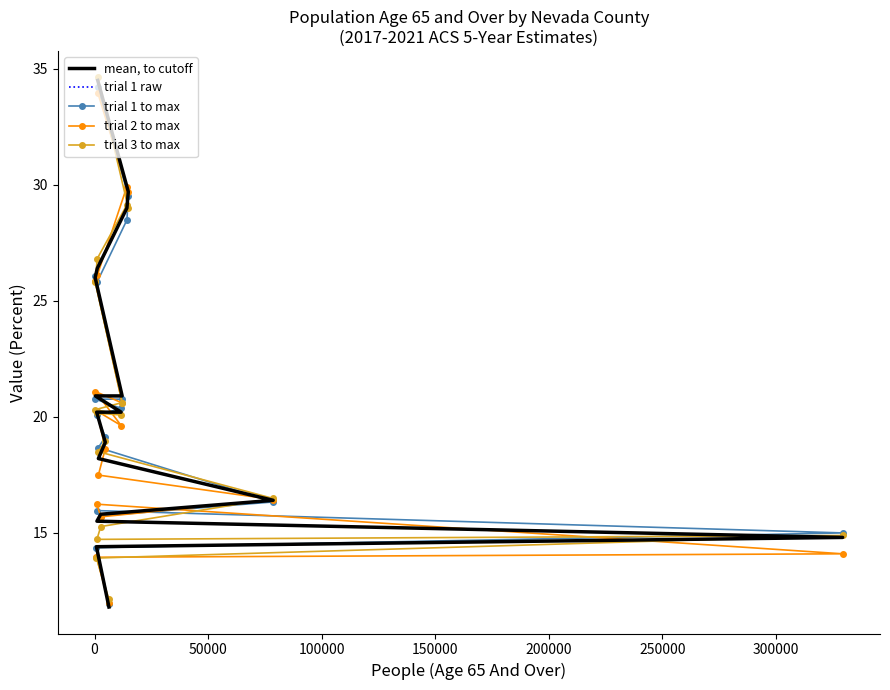

True or false: trial 1 raw and mean, to cutoff intersect in this chart.

False